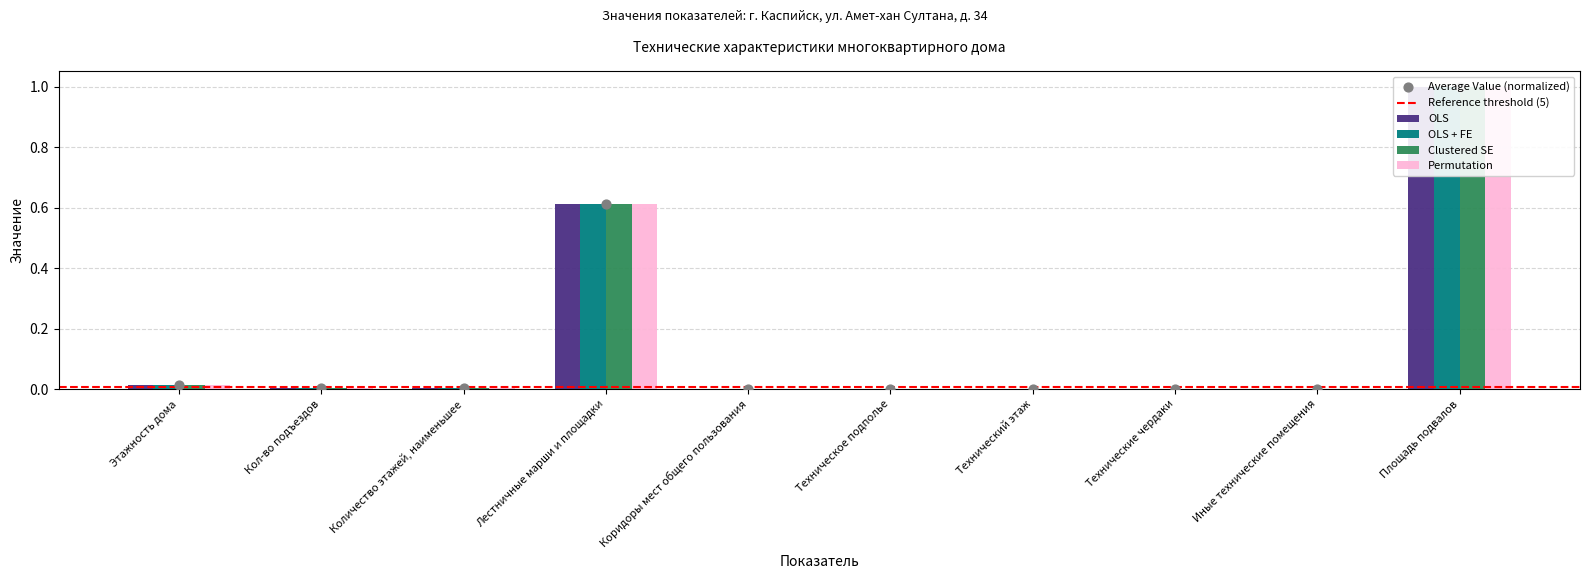

Which series contains the highest Y value?

OLS